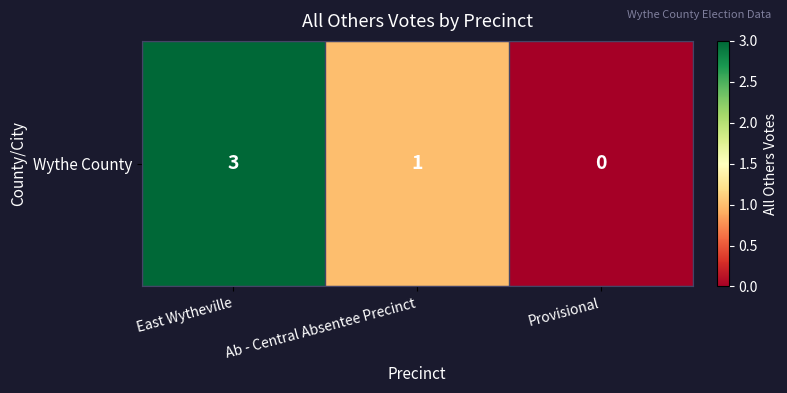

Reading left to right, what are all the values shown in this chart?

East Wytheville=3	Ab - Central Absentee Precinct=1	Provisional=0